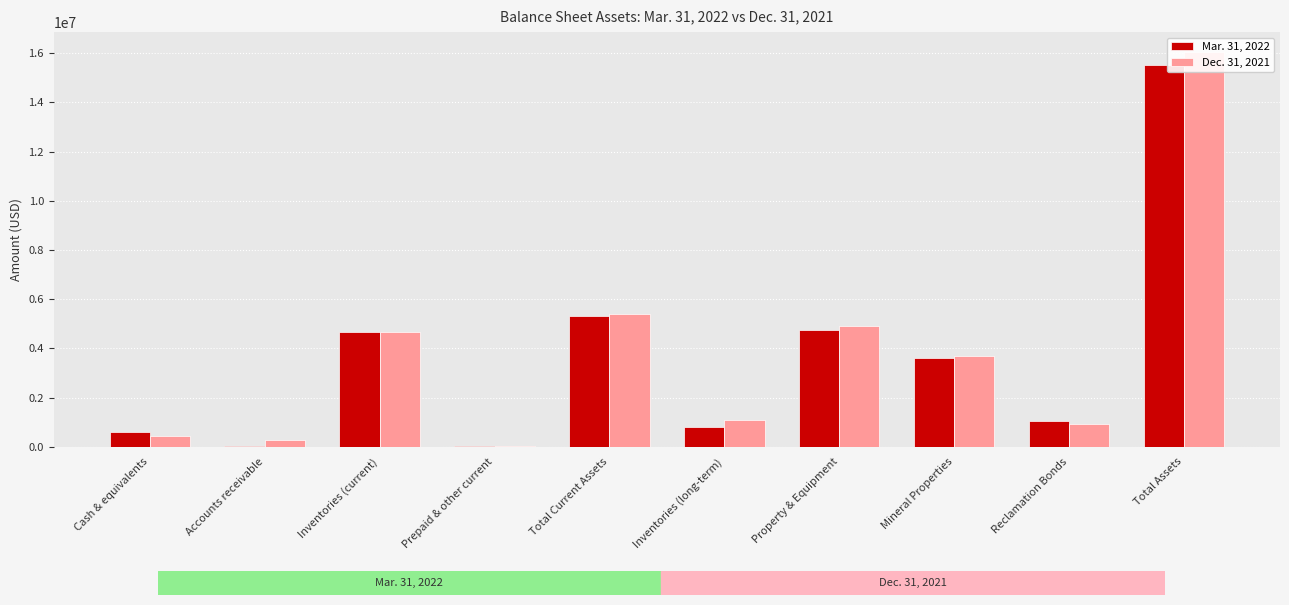

Which label corresponds to the smallest value in the chart?

Accounts receivable